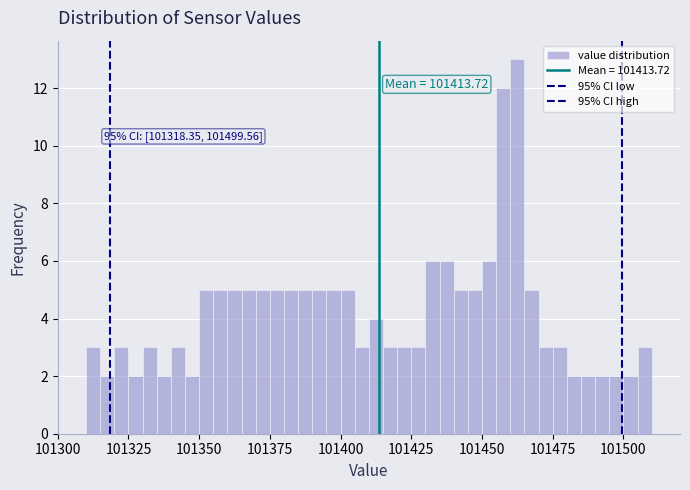

Read against the x-axis, roughly where is the centre of the tallest bar?

101465